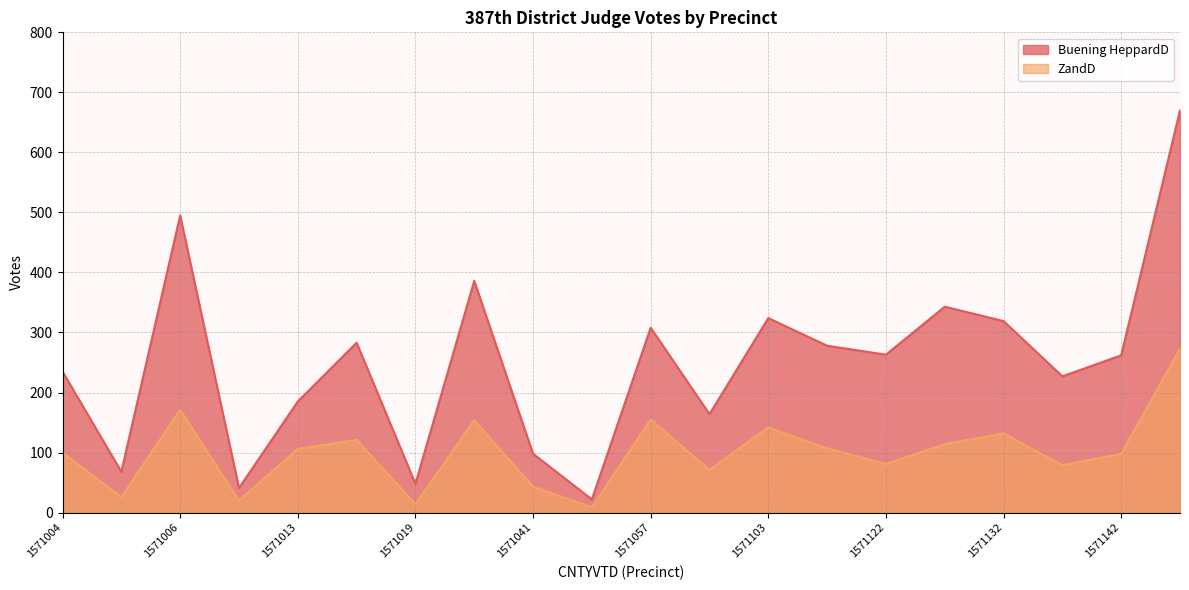

How many lines are shown in the chart?

2